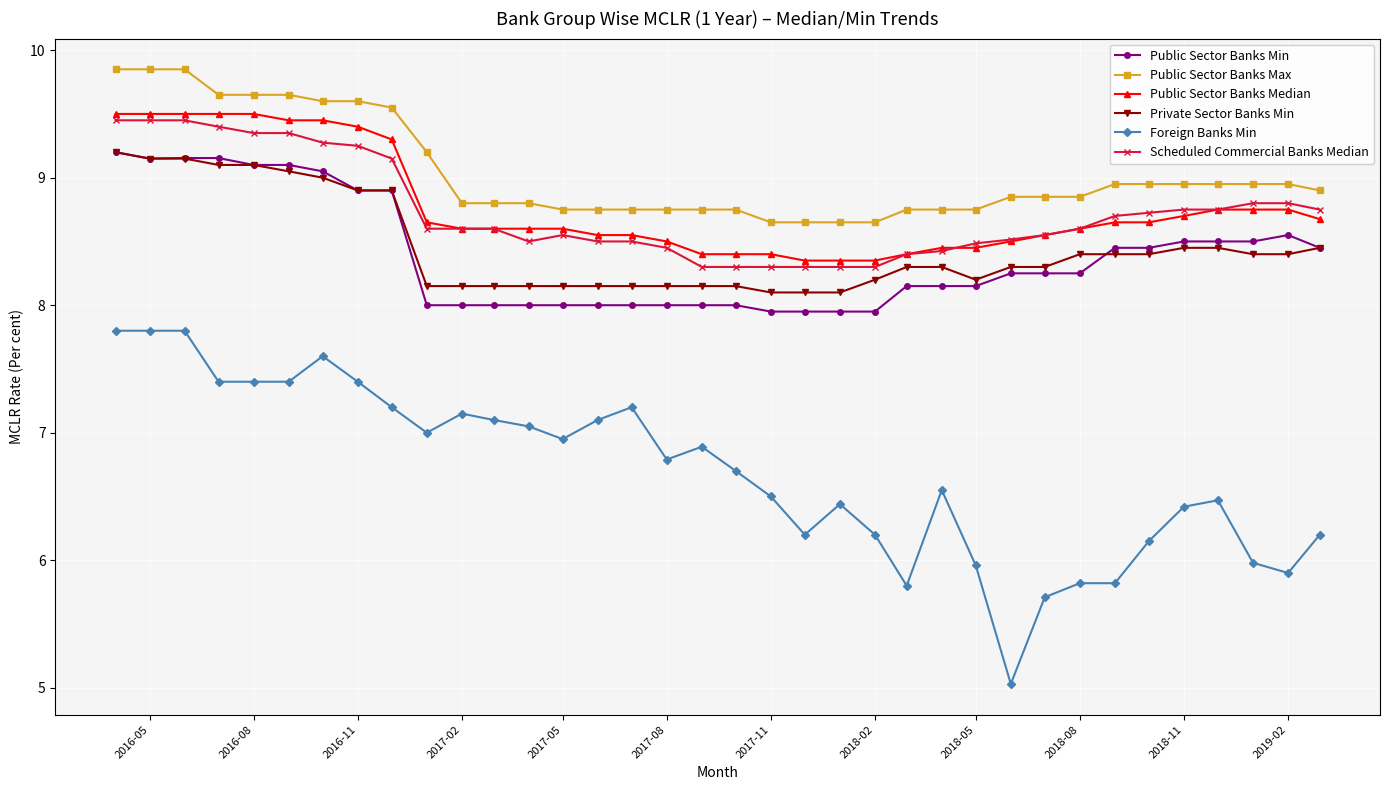

What is the lowest value of the Public Sector Banks Min series?

8.0